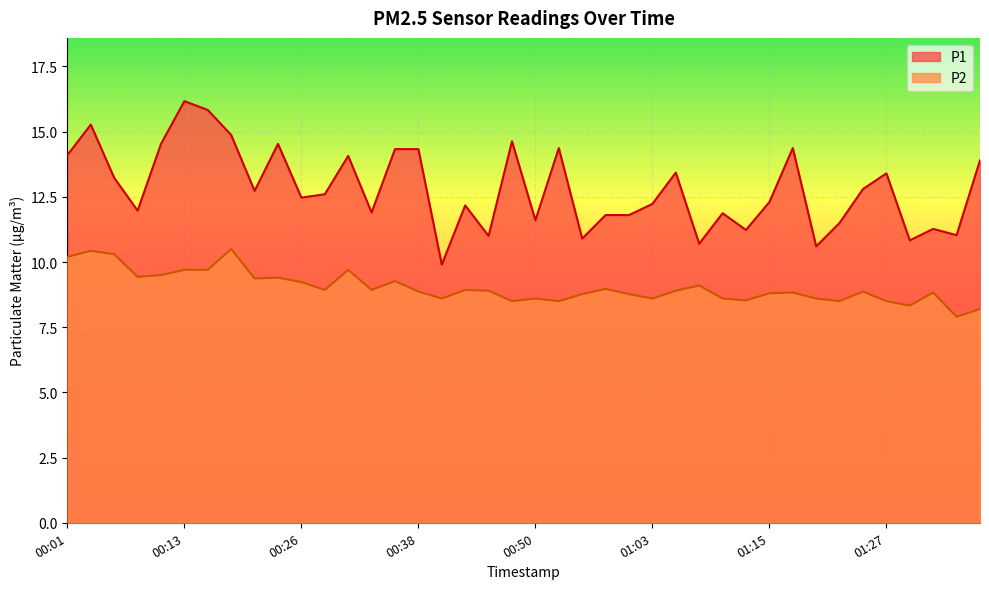

At which label does P2 first exceed 8?

00:01